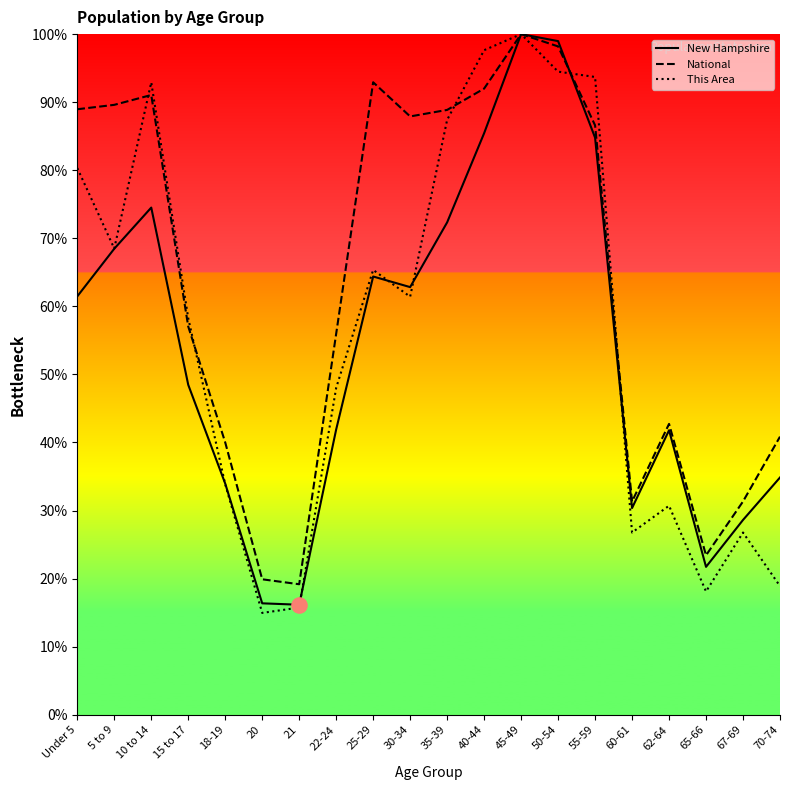

Which series reaches the minimum Y coordinate?

This Area